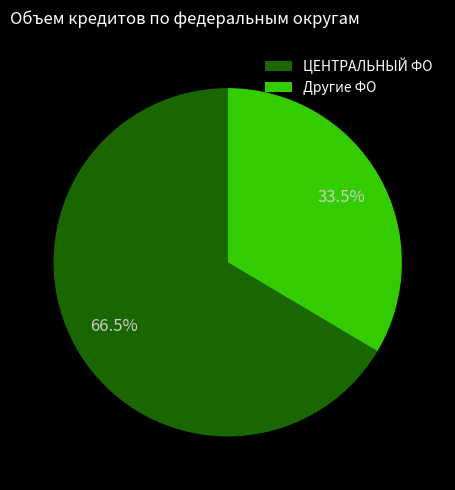

Rank the categories by value from highest to lowest.

ЦЕНТРАЛЬНЫЙ ФО, Другие ФО